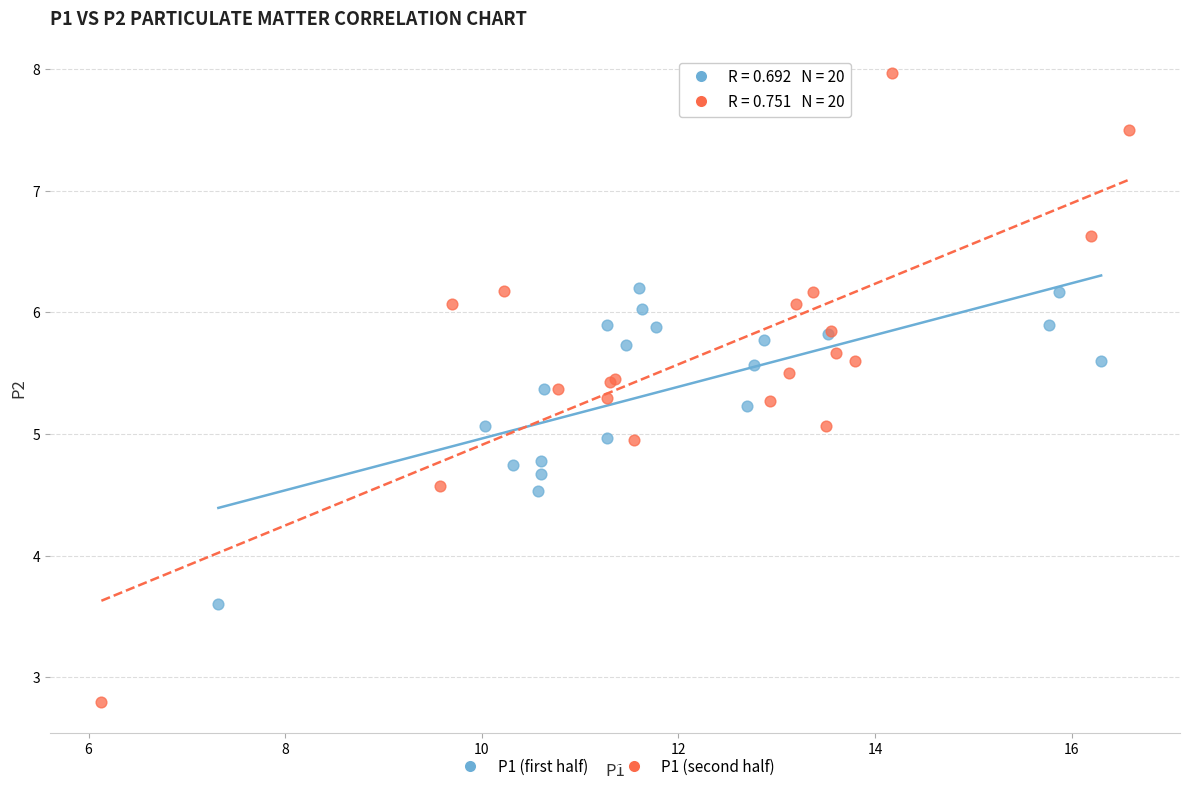

Which series contains the highest Y value?

P1 (second half)